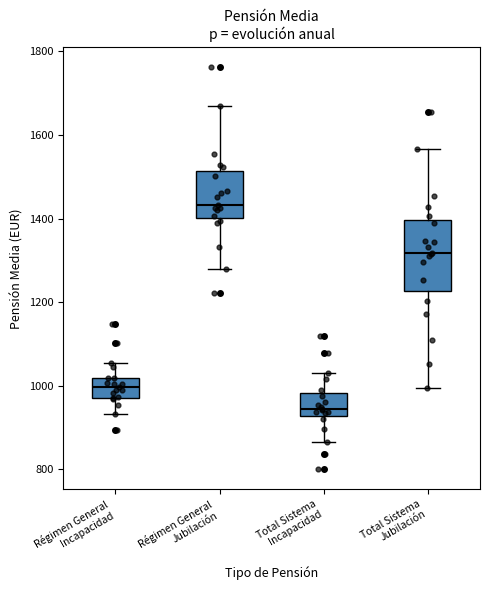

Reading left to right, transcribe this box plot: for each box, give where its median line is, the range the box spans, and where its two whiskers end, as read against the y-axis. The values are not printed on the chart, so give them approximately, as read against the axis.

Régimen General Incapacidad: median 1000, box 980 to 1020, whiskers 940 to 1060
Régimen General Jubilación: median 1440, box 1400 to 1520, whiskers 1280 to 1660
Total Sistema Incapacidad: median 940, box 920 to 980, whiskers 860 to 1040
Total Sistema Jubilación: median 1320, box 1220 to 1400, whiskers 1000 to 1560